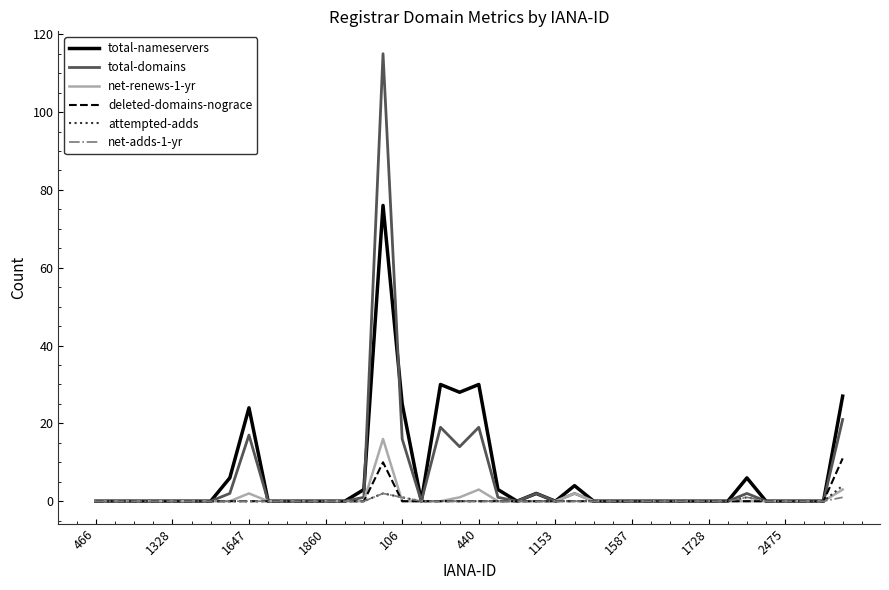

Which series has the largest range (max minus min)?

total-domains